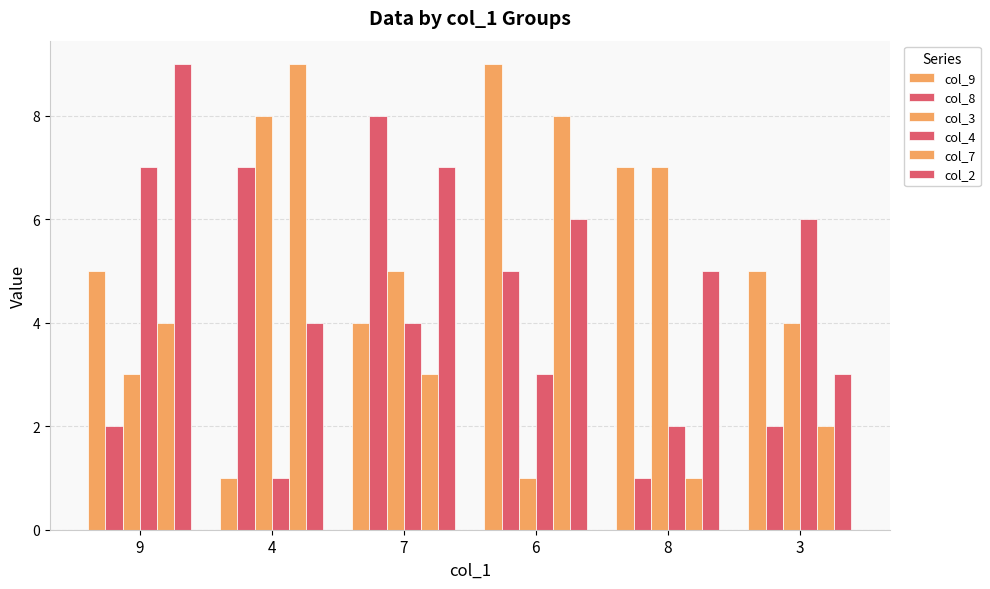

Reading right to left, list all the values displayed in this chart.

col_9: 5	7	9	4	1	5
col_8: 2	1	5	8	7	2
col_3: 4	7	1	5	8	3
col_4: 6	2	3	4	1	7
col_7: 2	1	8	3	9	4
col_2: 3	5	6	7	4	9